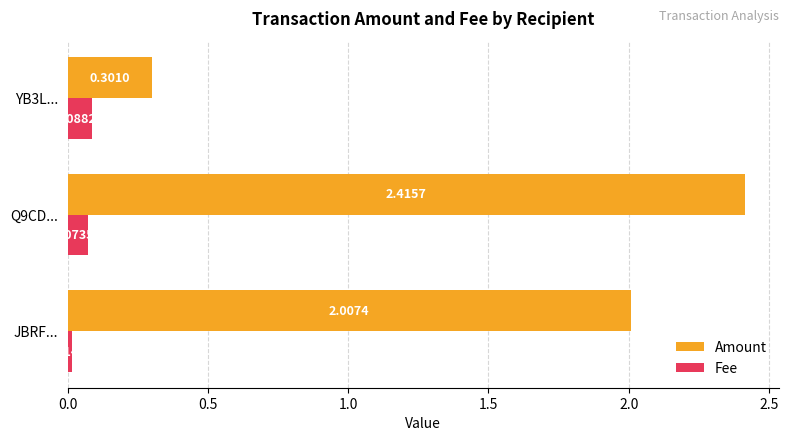

What is the average value of the Amount series?

1.6